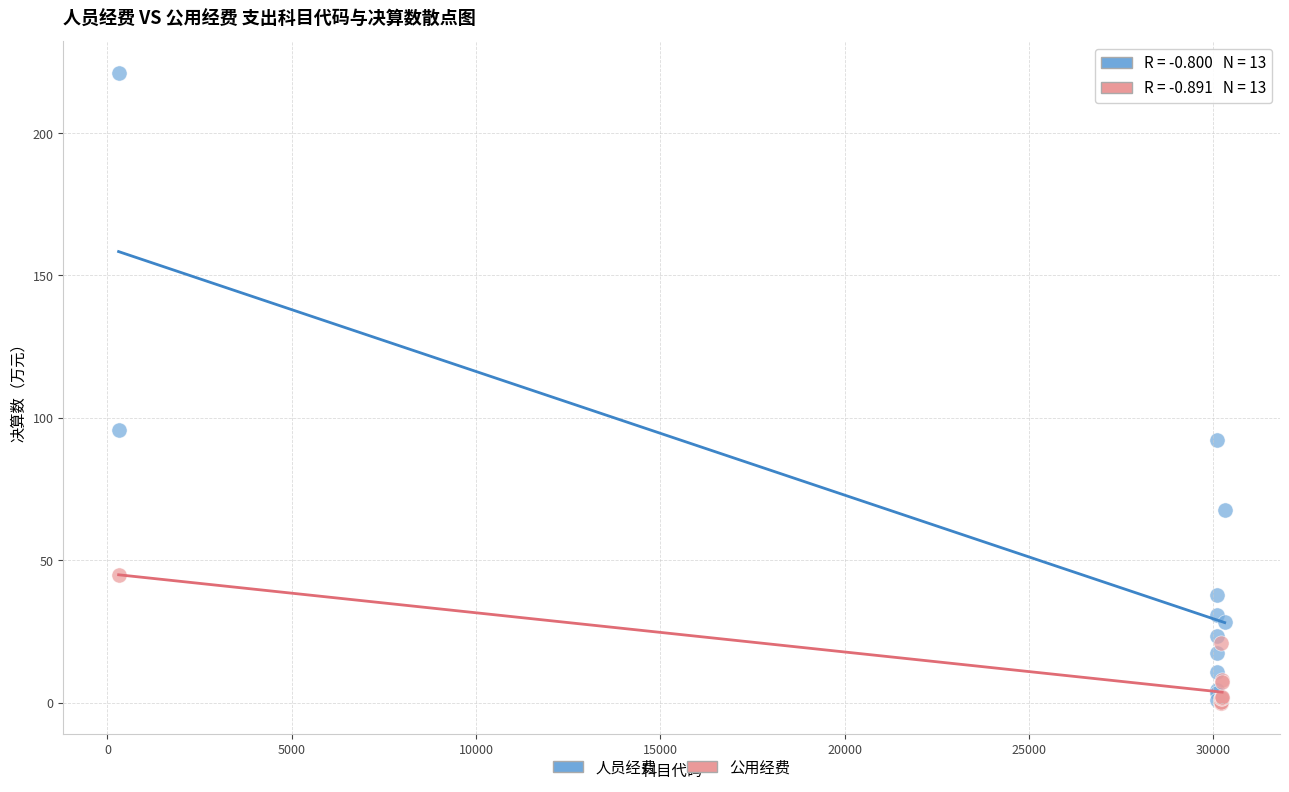

Which series has the widest spread of Y values?

人员经费